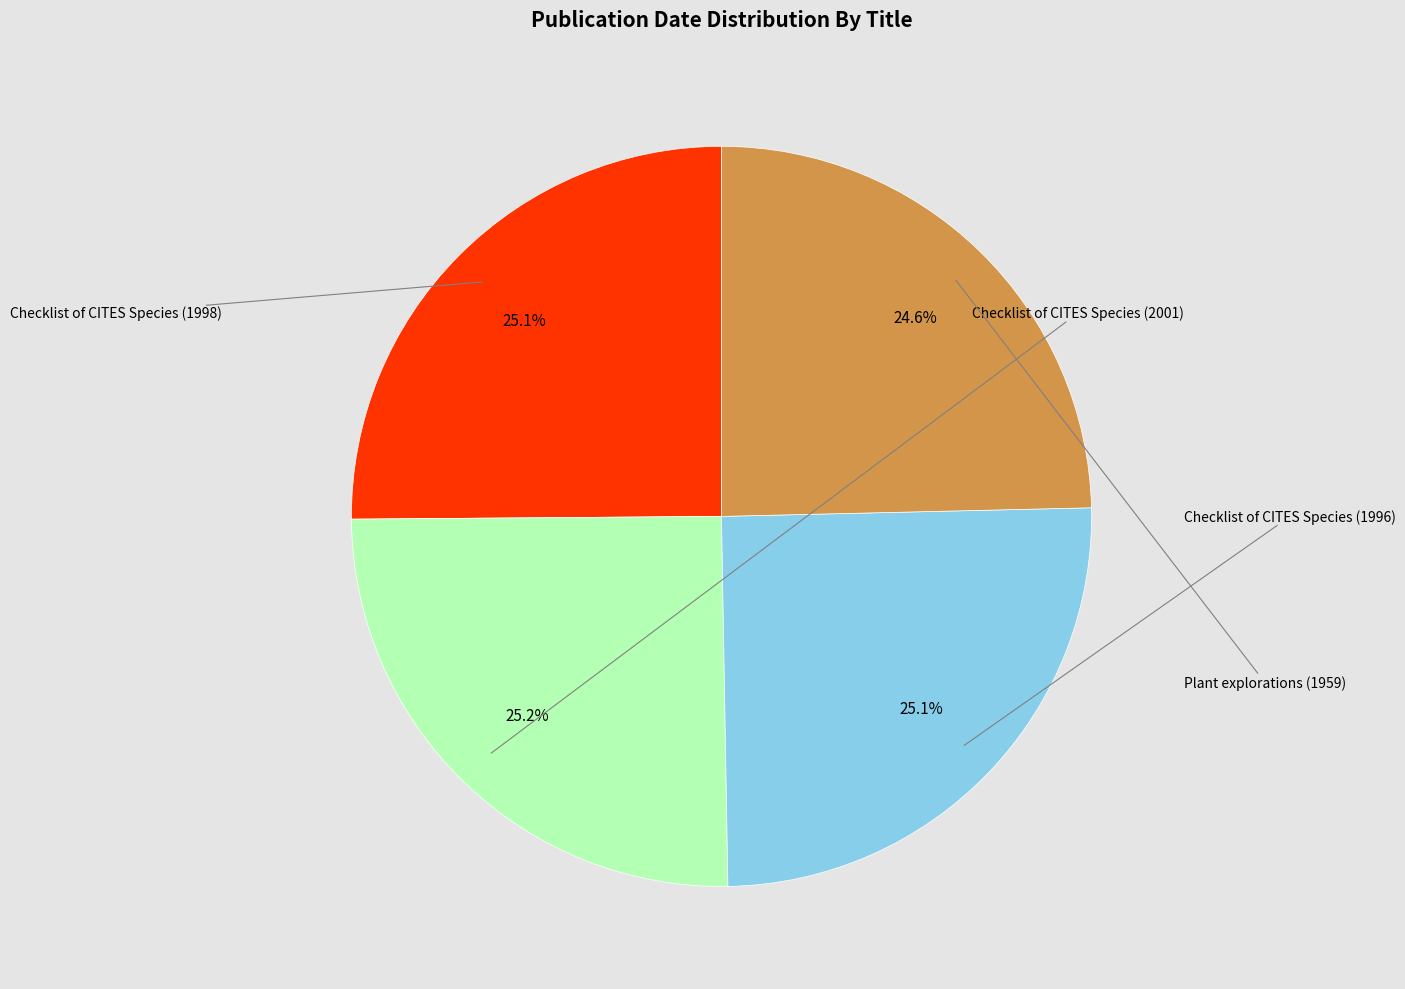

Is there a majority slice in this chart?

No